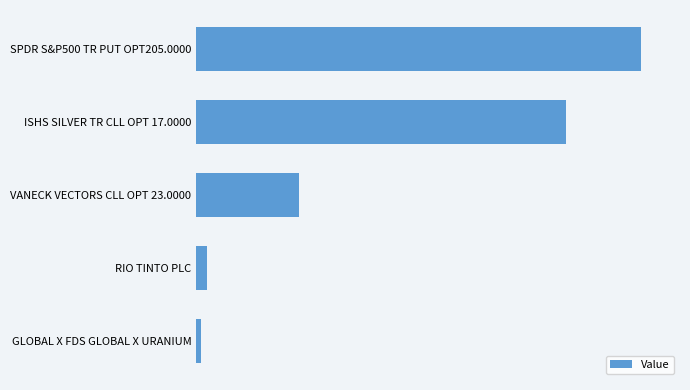

List the labels in order of value, largest first.

SPDR S&P500 TR PUT OPT205.0000, ISHS SILVER TR CLL OPT 17.0000, VANECK VECTORS CLL OPT 23.0000, RIO TINTO PLC, GLOBAL X FDS GLOBAL X URANIUM